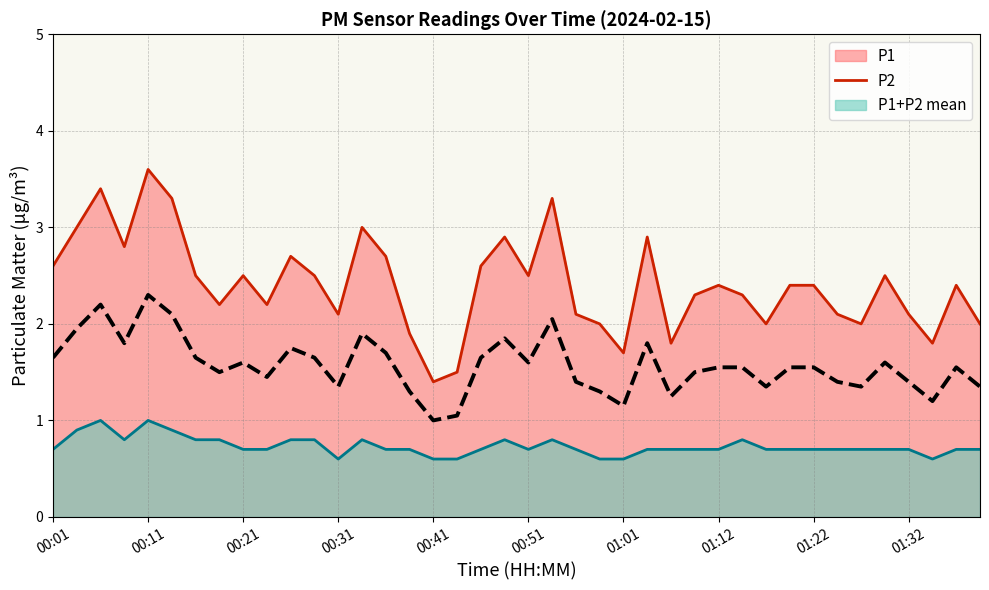

List the series in order of their overall mean, lowest first.

P2, P1+P2 mean, P1